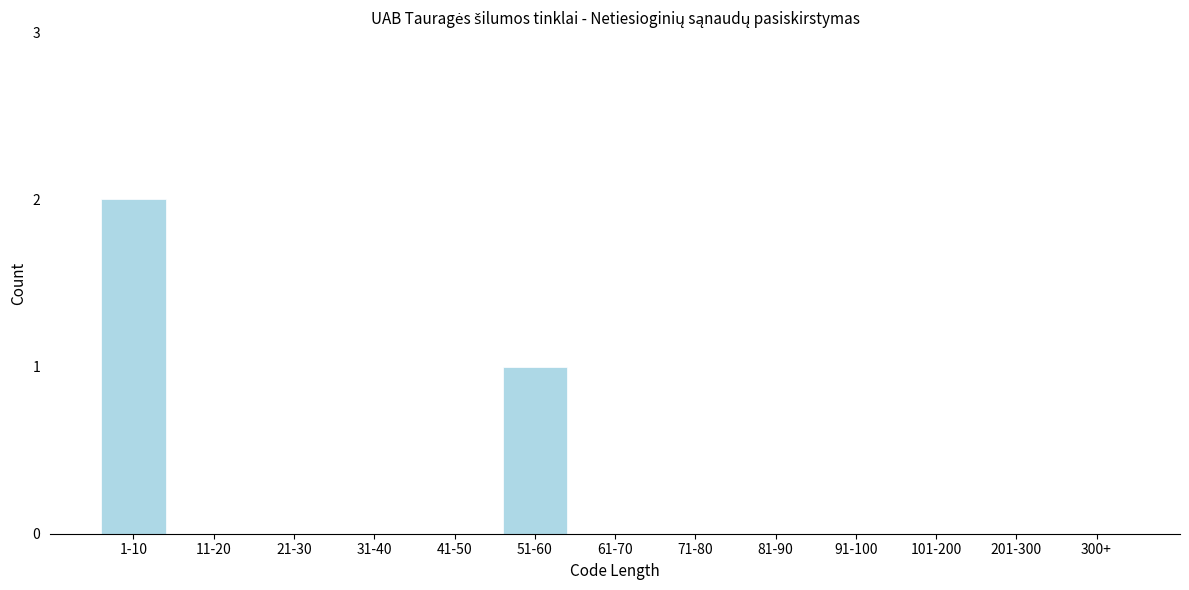

Reading left to right, what are all the values shown in this chart?

1-10=2	11-20=0	21-30=0	31-40=0	41-50=0	51-60=1	61-70=0	71-80=0	81-90=0	91-100=0	101-200=0	201-300=0	300+=0